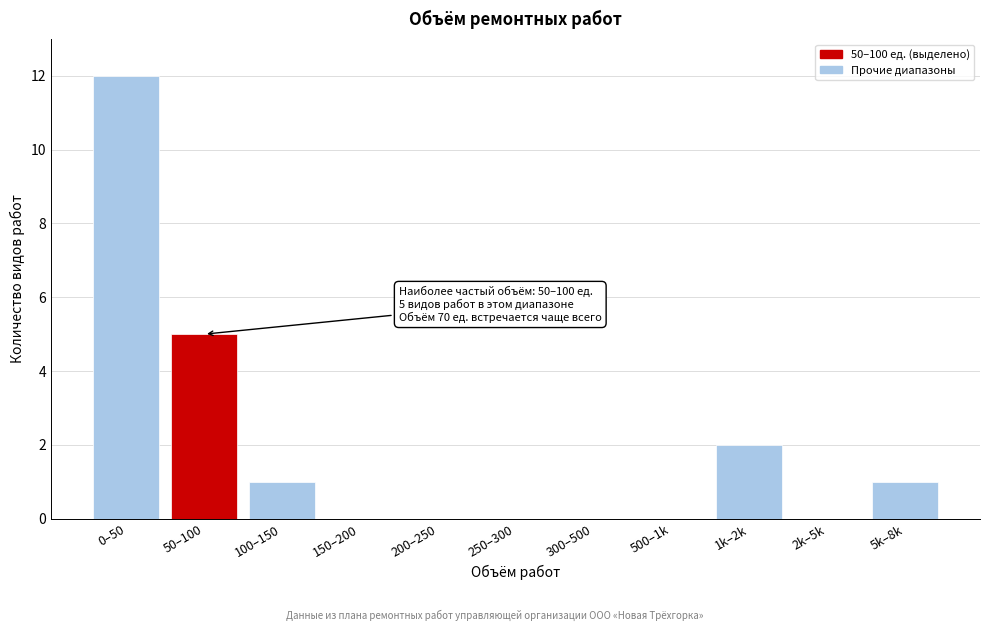

Reading left to right, transcribe all the data shown in this chart.

0–50=12	50–100=5	100–150=1	150–200=0	200–250=0	250–300=0	300–500=0	500–1k=0	1k–2k=2	2k–5k=0	5k–8k=1